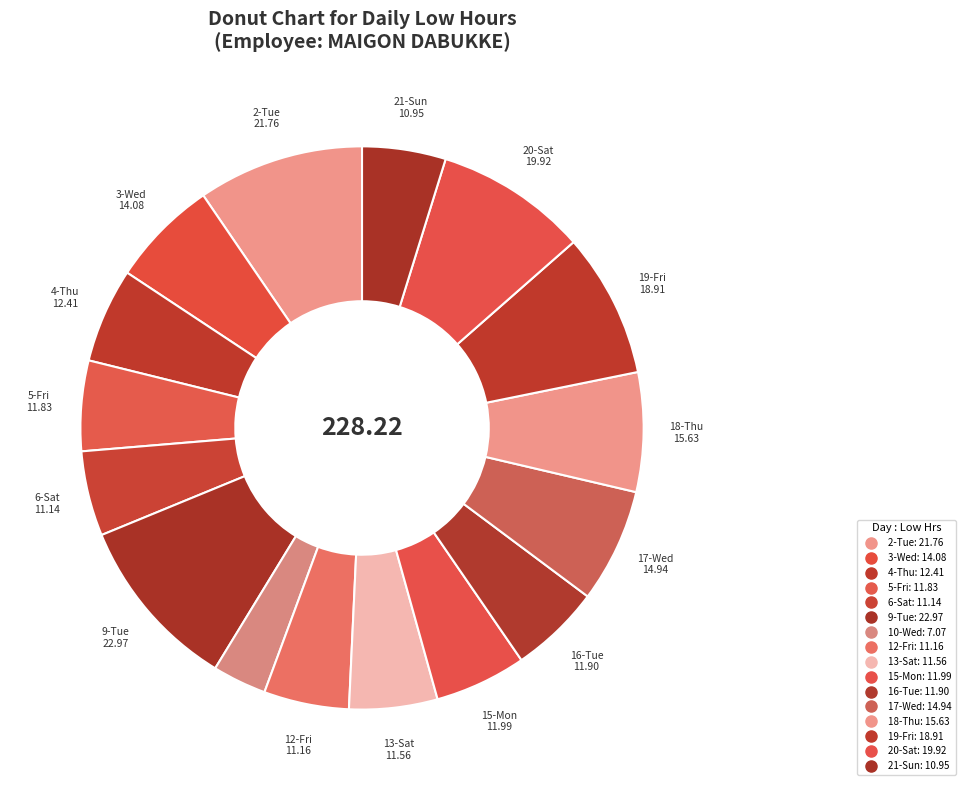

How many slices are in this pie chart?

16